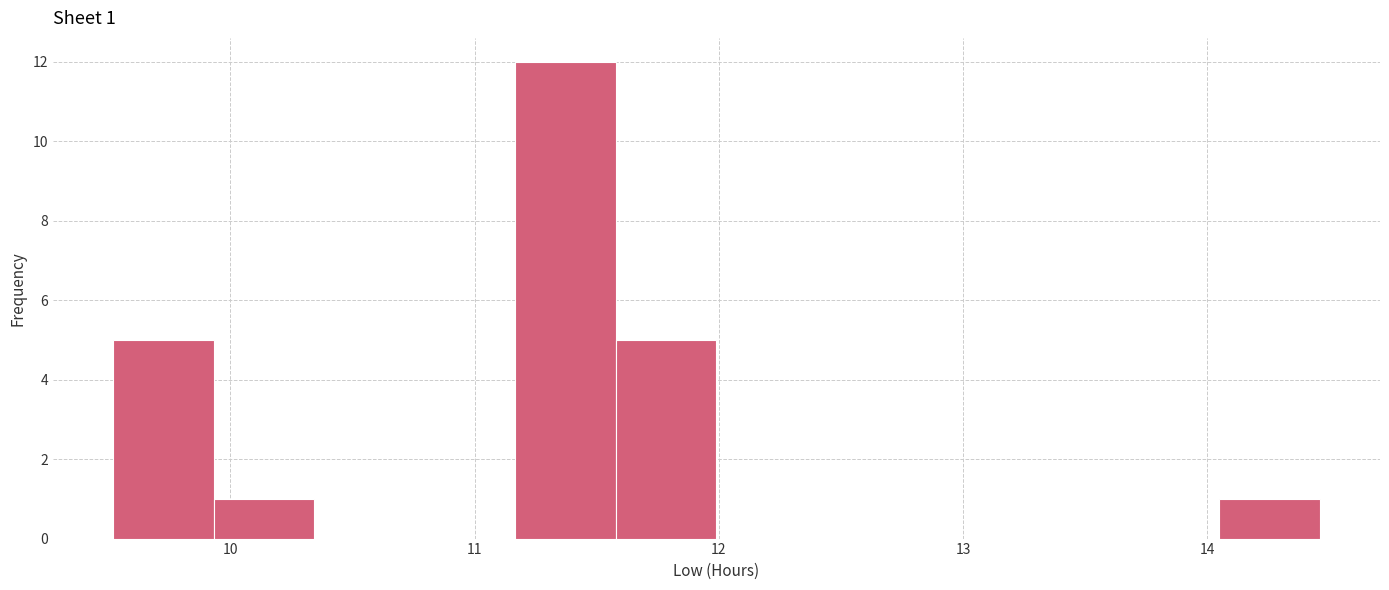

Which range on the x-axis has the tallest bar?

11.2 to 11.6